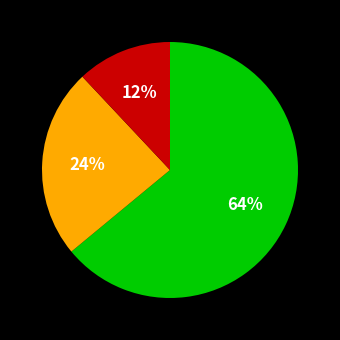

Does any single category account for the majority?

Yes